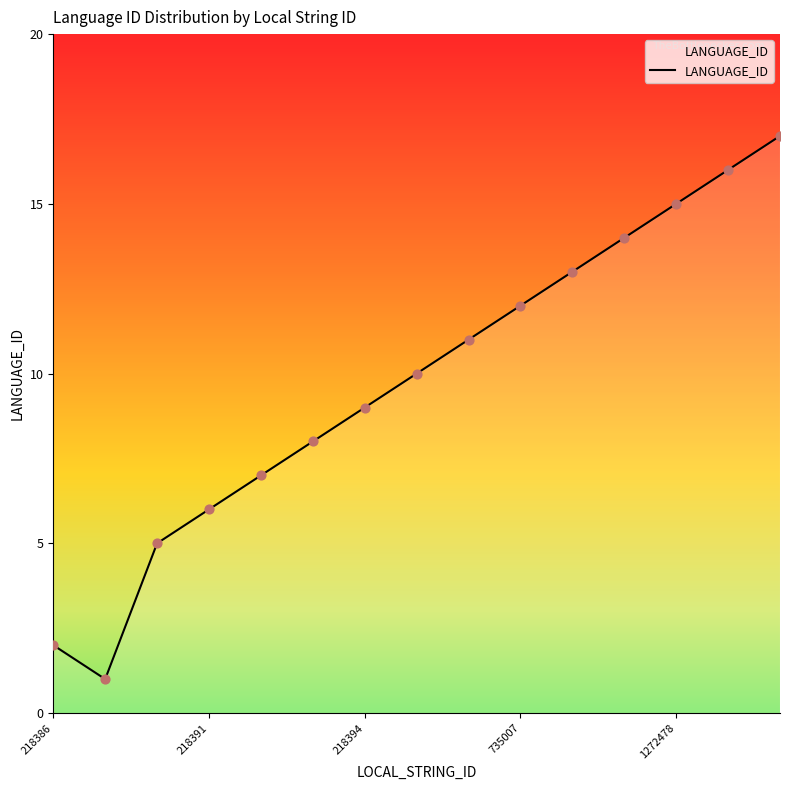

What is the difference between the maximum and minimum values?

16